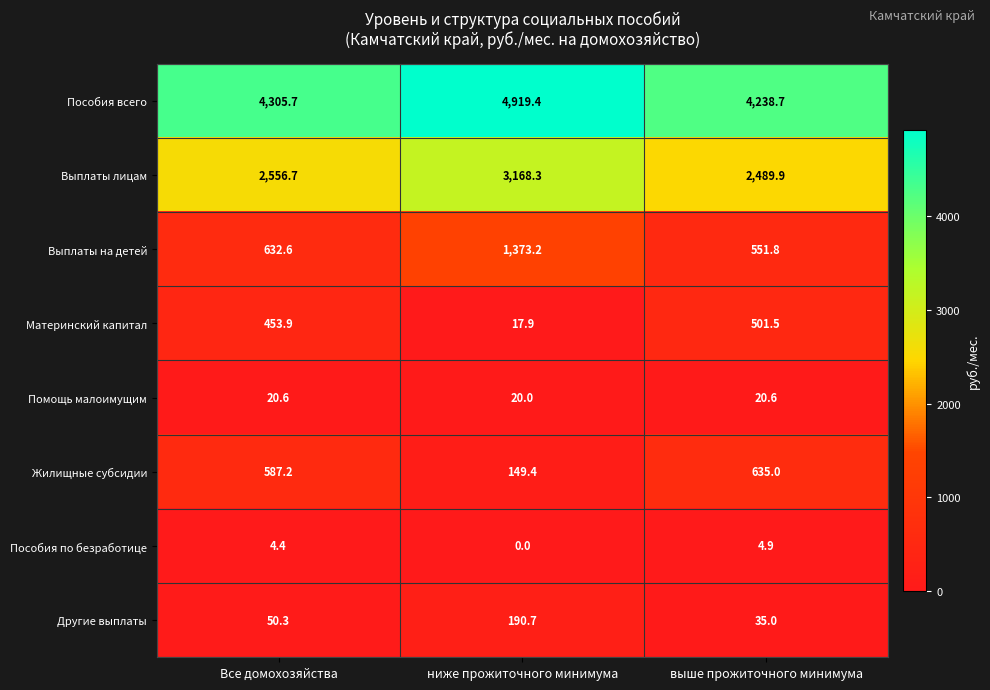

At how many categories does at least one series exceed 2416?

3